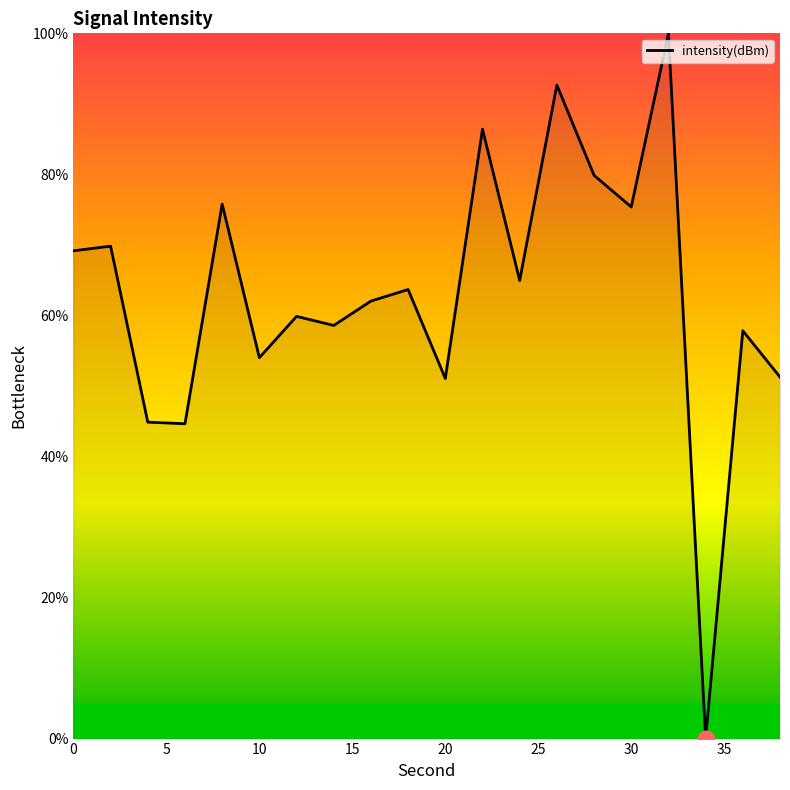

What is the difference between the maximum and minimum values?

100.0